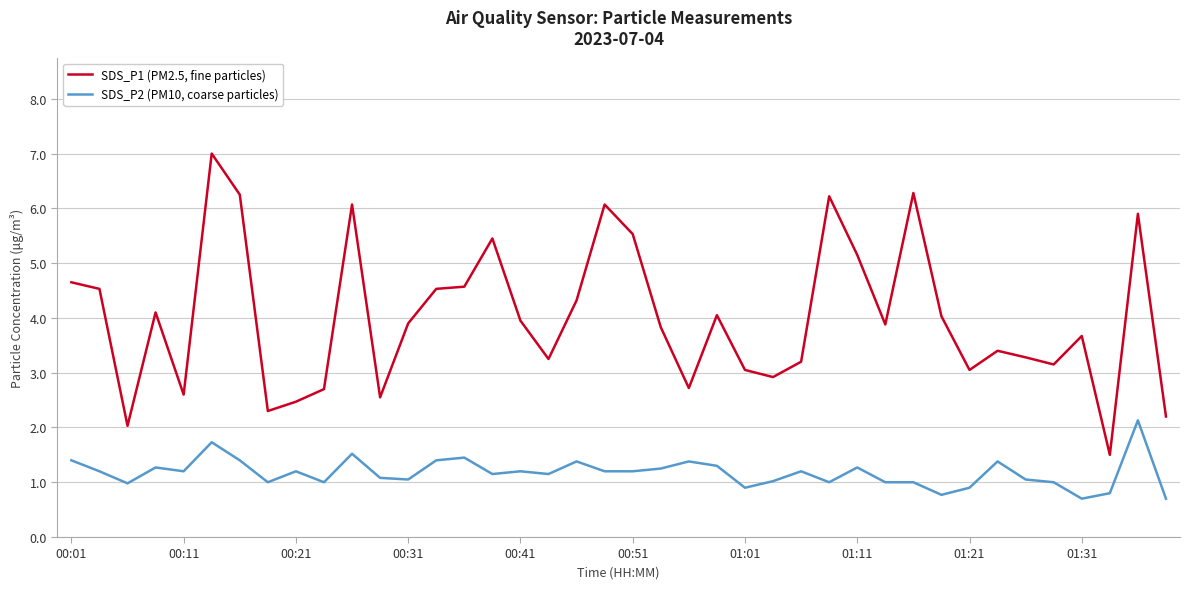

Does the chart have visible grid lines?

Yes